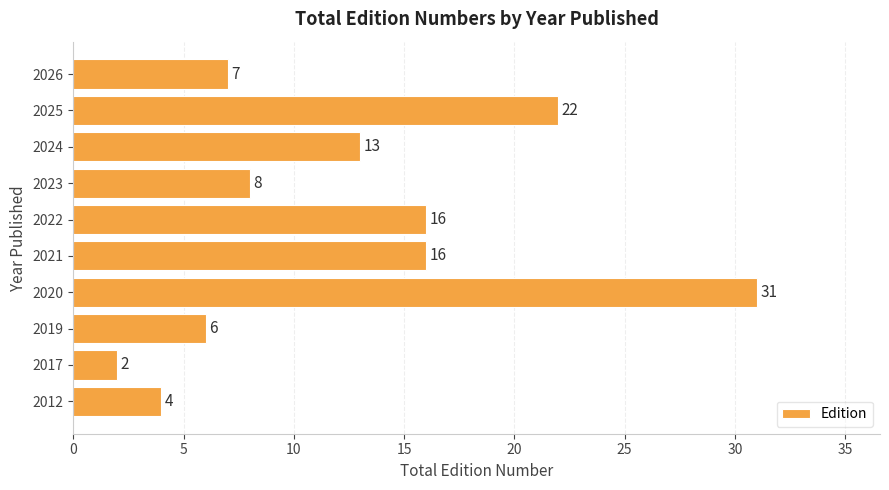

True or false: the data shows 12 at 2026.

False